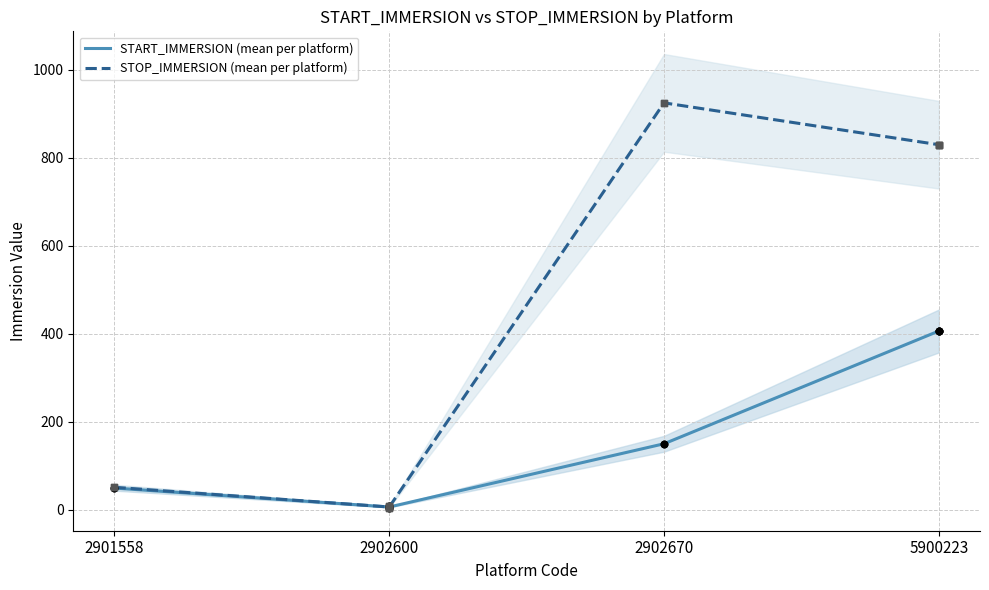

At how many categories does at least one series exceed 522?

2